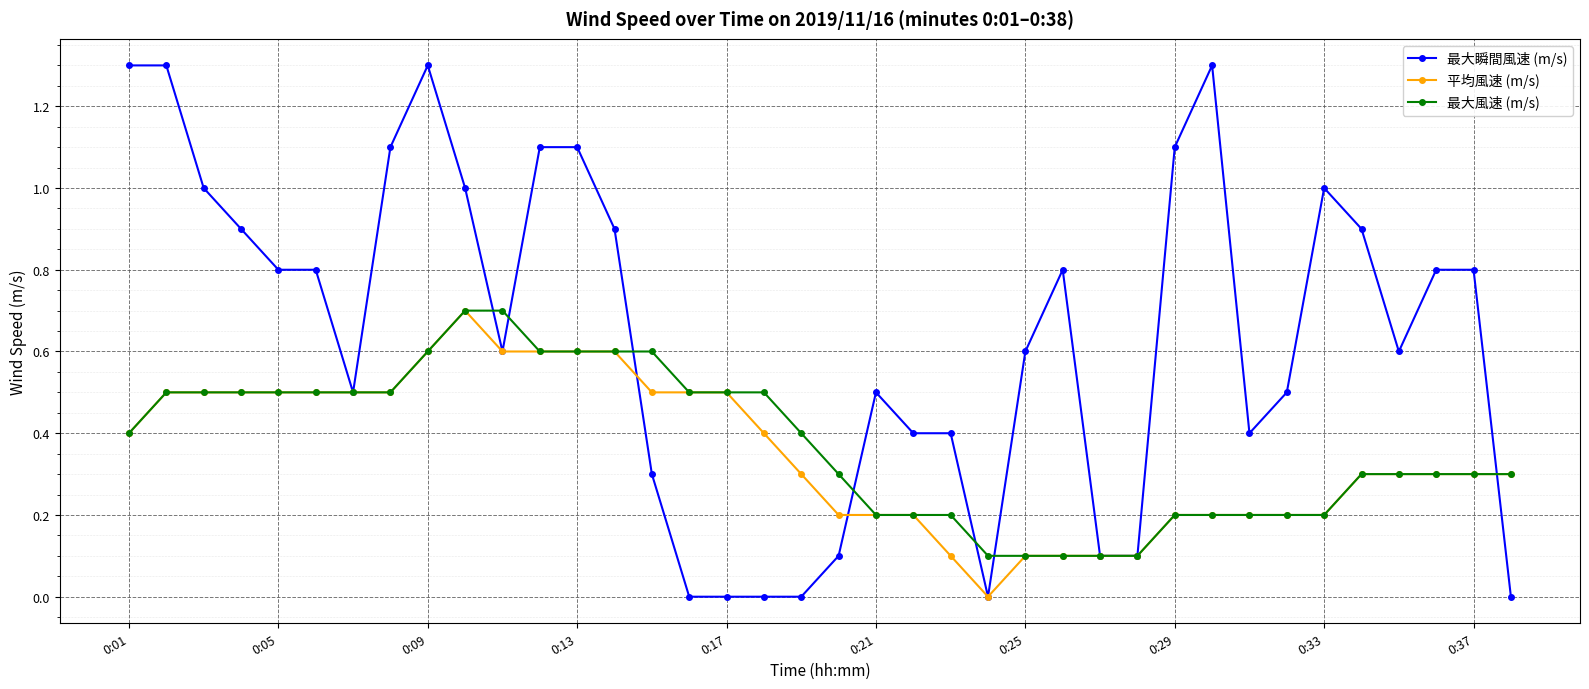

What is the value of the 最大風速 (m/s) point at the 35th from the left?

0.3